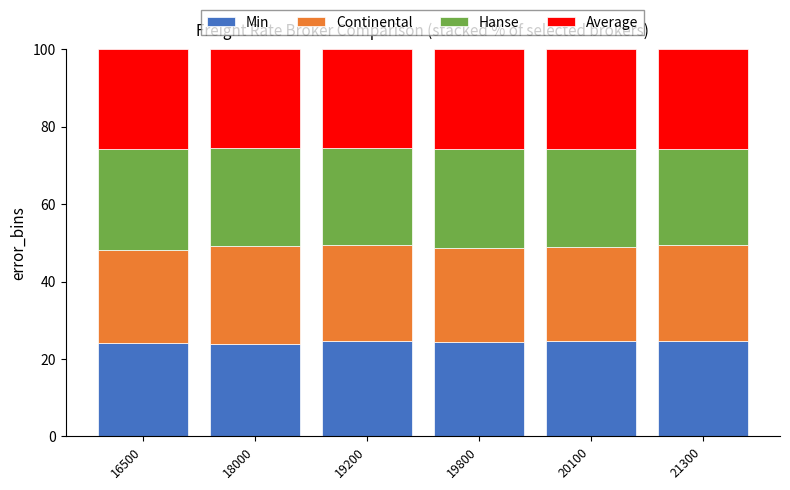

What is the maximum value for Min?

24.7